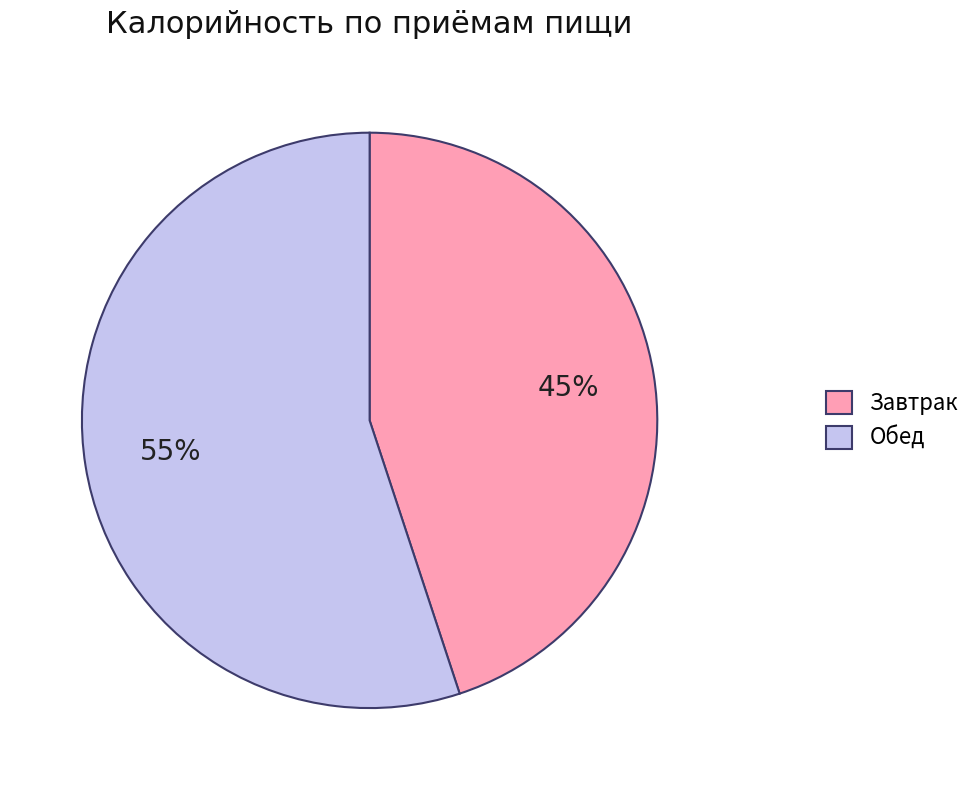

Count the number of slices in the pie.

2